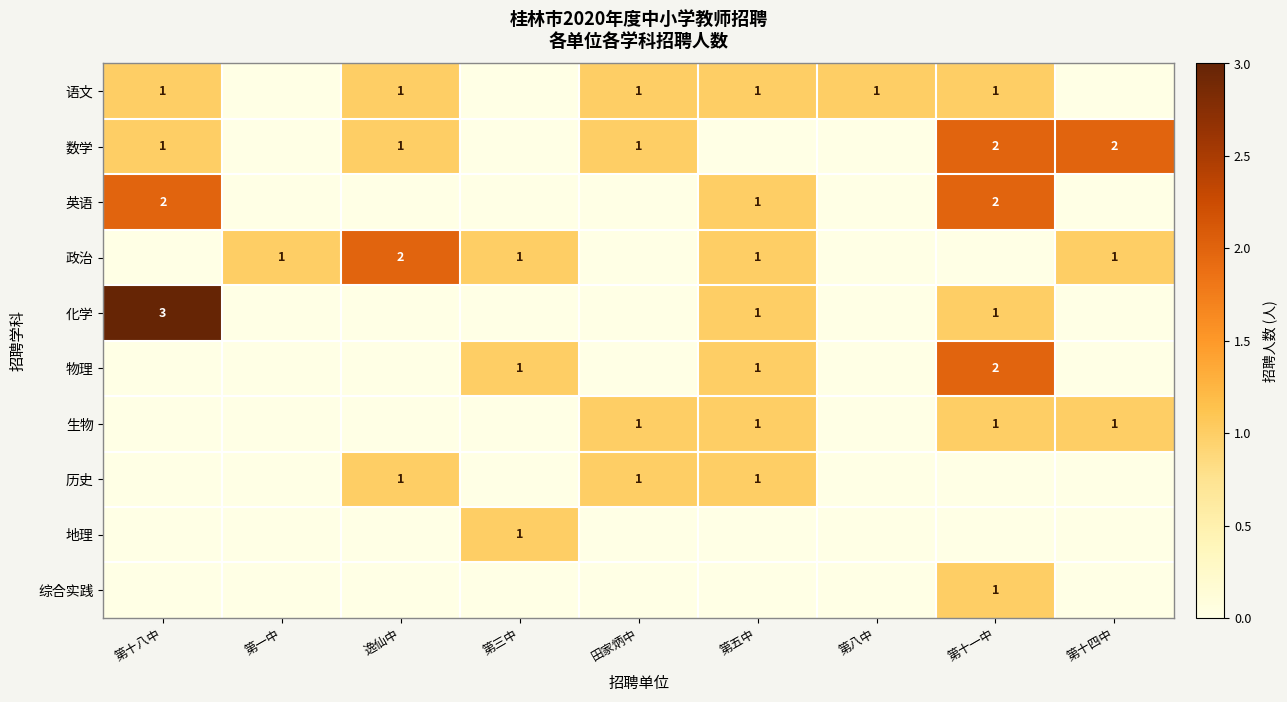

The 生物 series shows 0 at 第五中. True or false?

False